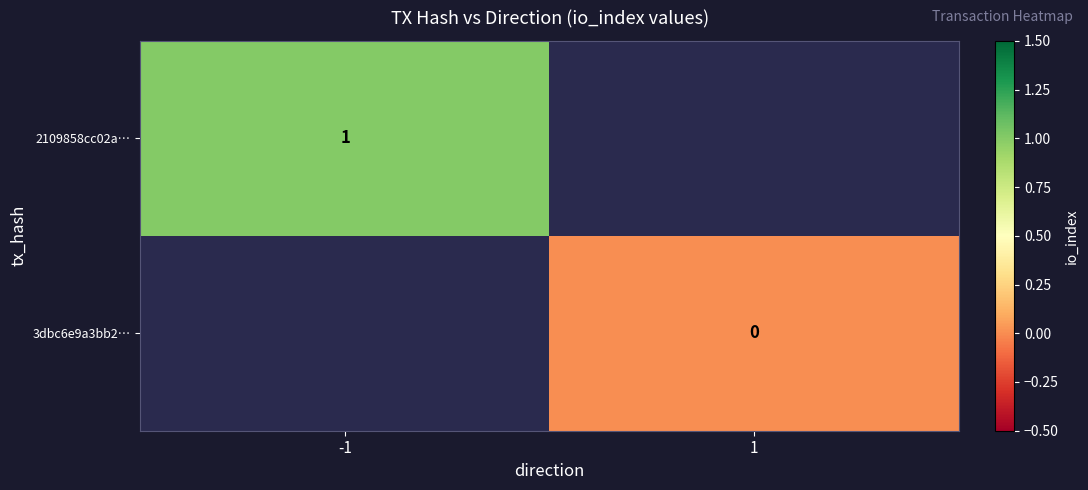

True or false: 2109858cc02a… has a value of 1 at -1.

True